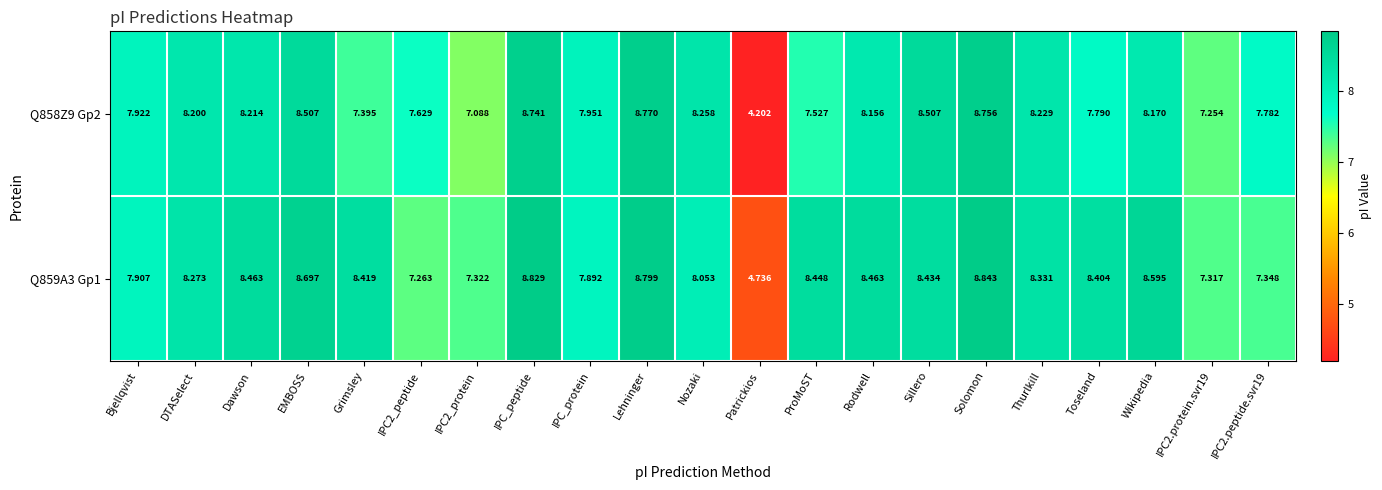

Is the value of Q859A3 Gp1 at IPC2.peptide.svr19 greater than the value of Q858Z9 Gp2 at IPC2.protein.svr19?

Yes